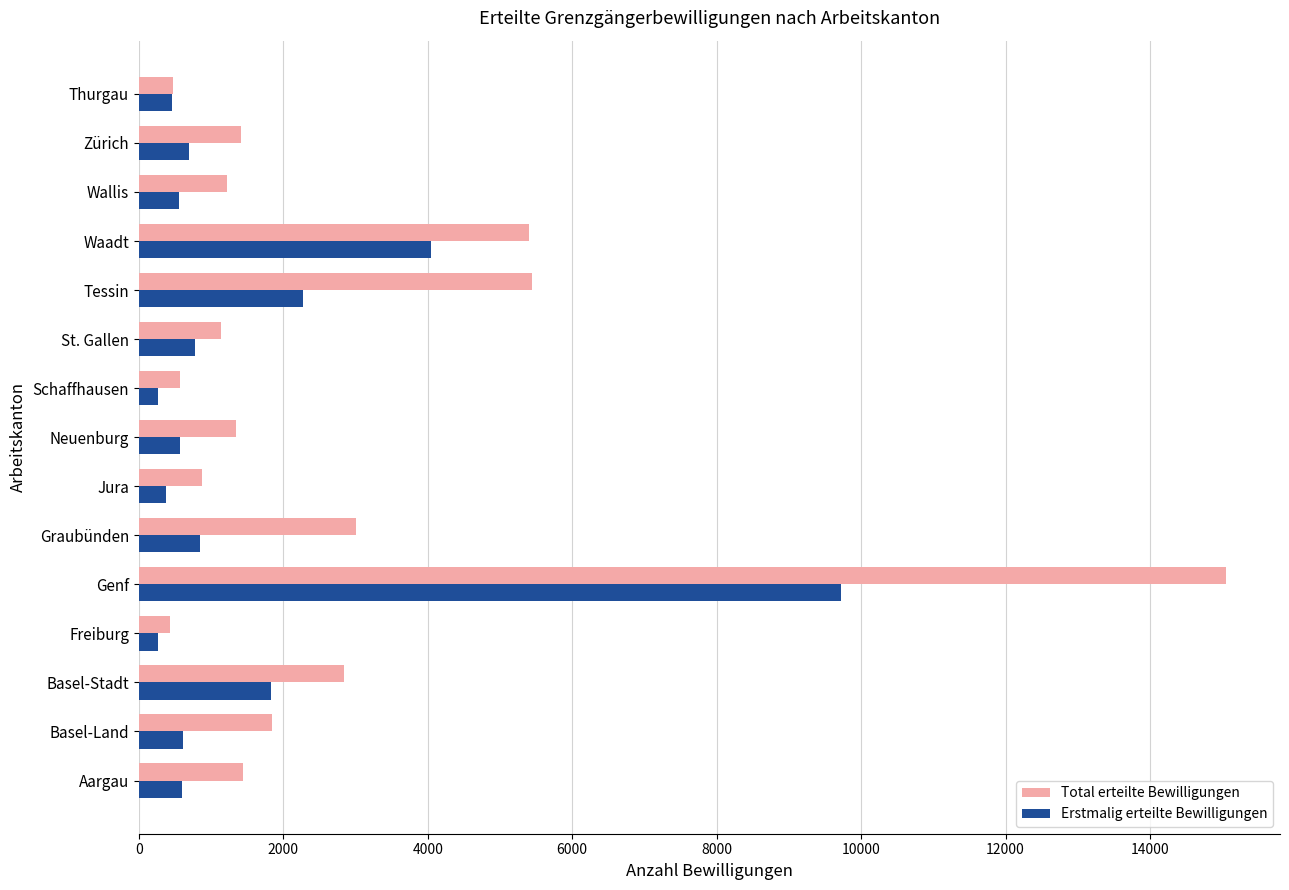

What is the total value across all series at Jura?

1253